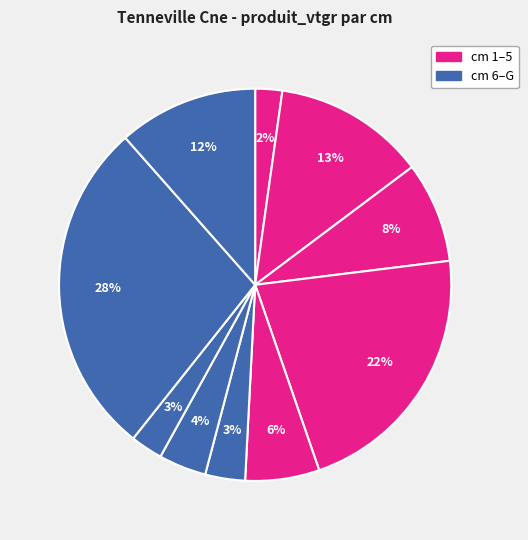

How many slices are in this pie chart?

10